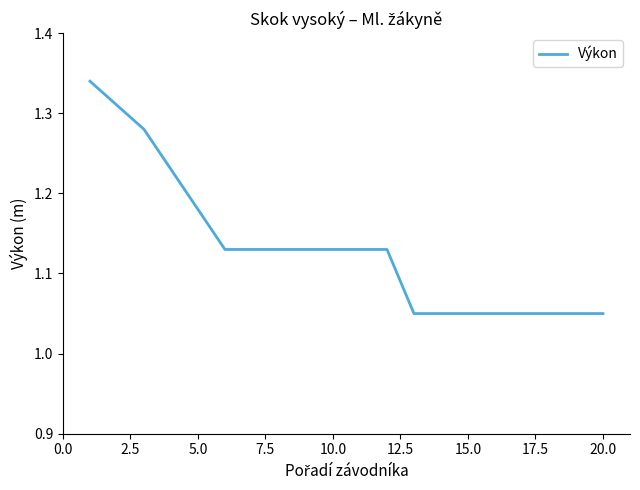

What is the difference between the maximum and minimum values?

0.3